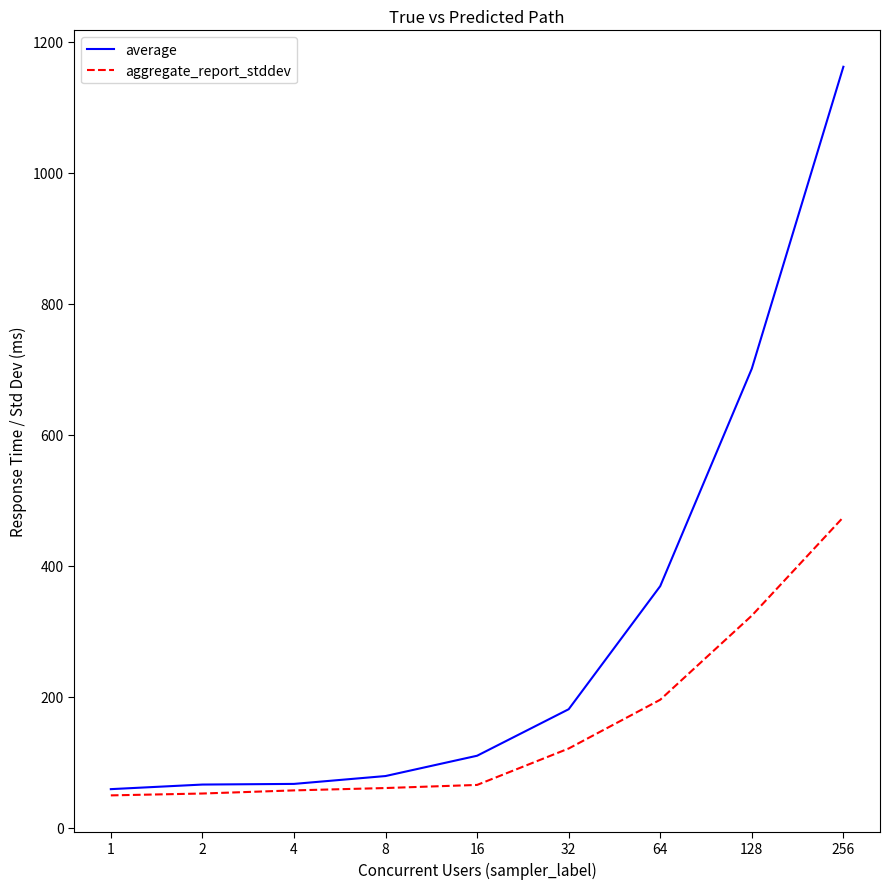

What is the sum of all average values?

2794.0